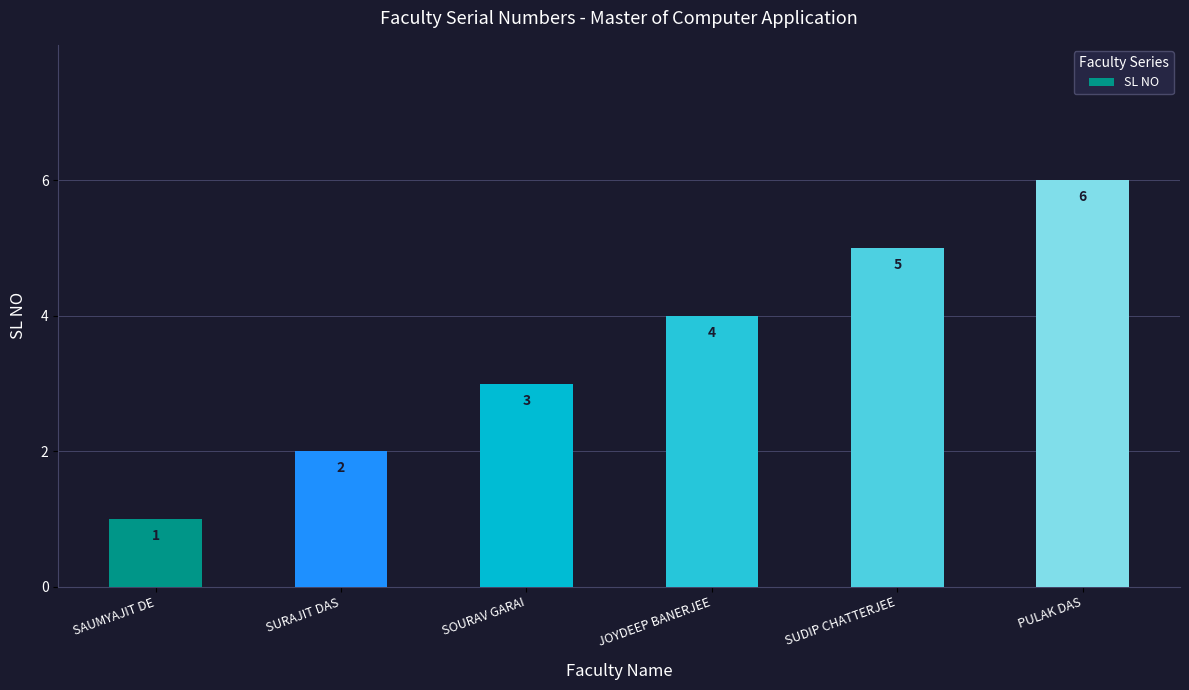

Which has a higher value, SURAJIT DAS or SOURAV GARAI?

SOURAV GARAI